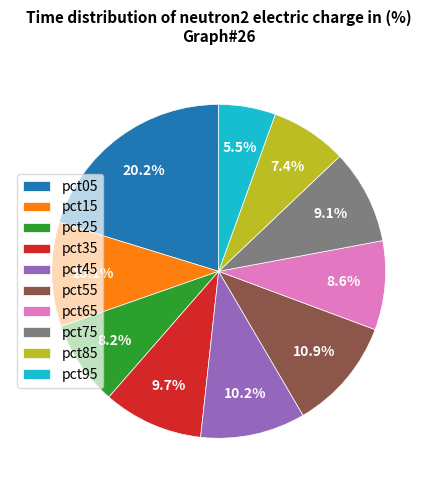

Does pct25 represent more than half of the total?

No